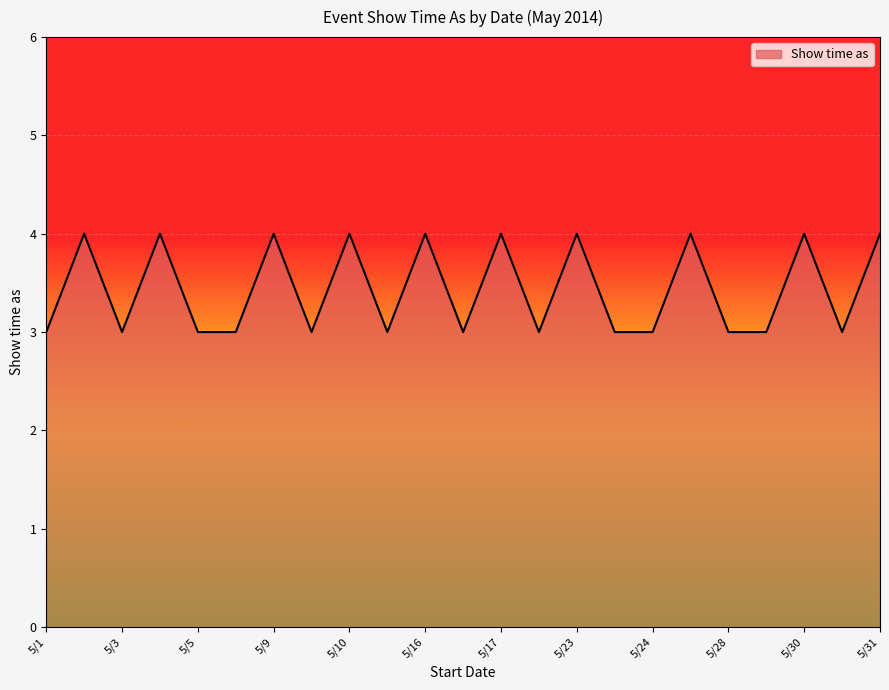

How many series are shown in this chart?

1